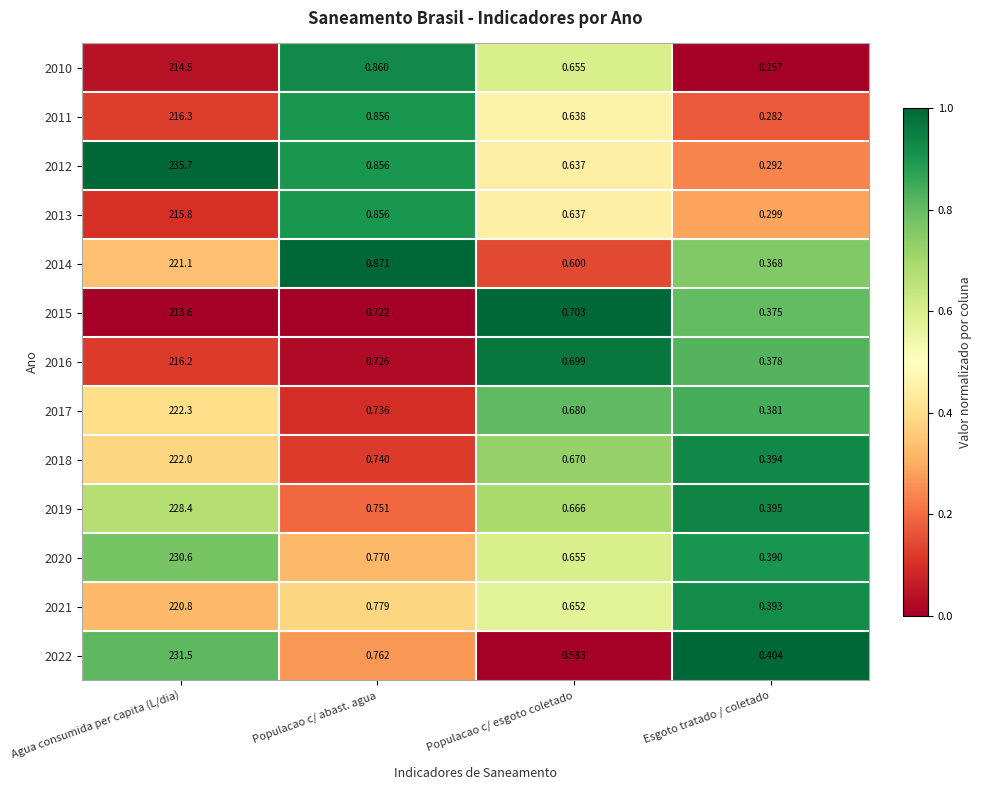

Which series changed the most between Agua consumida per capita (L/dia) and Esgoto tratado / coletado?

2012